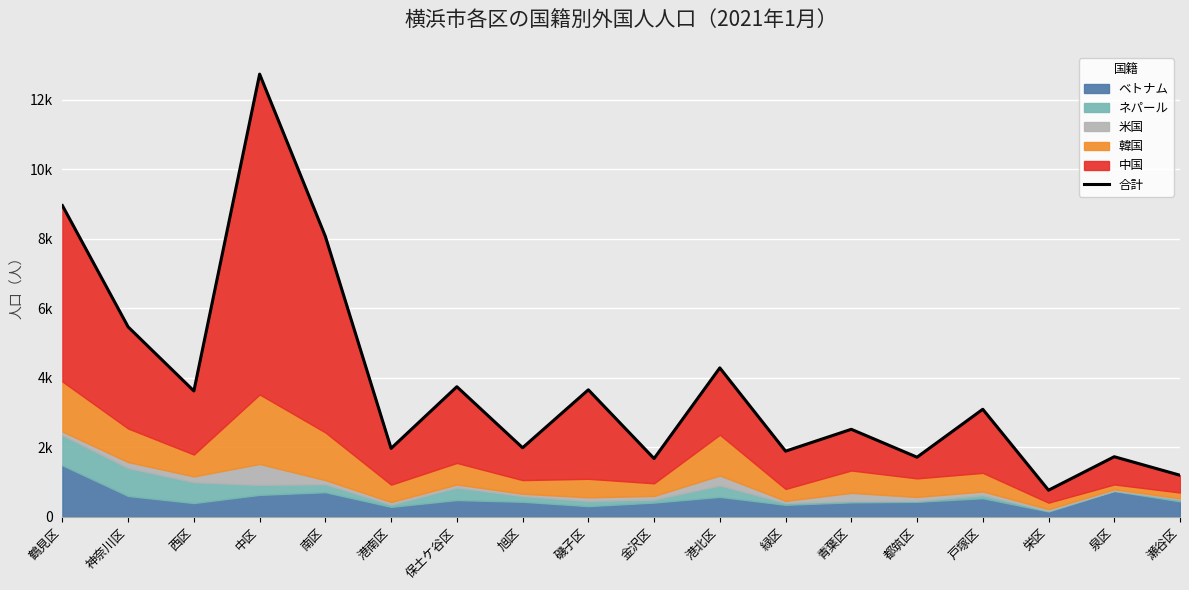

What is the average value?

3841